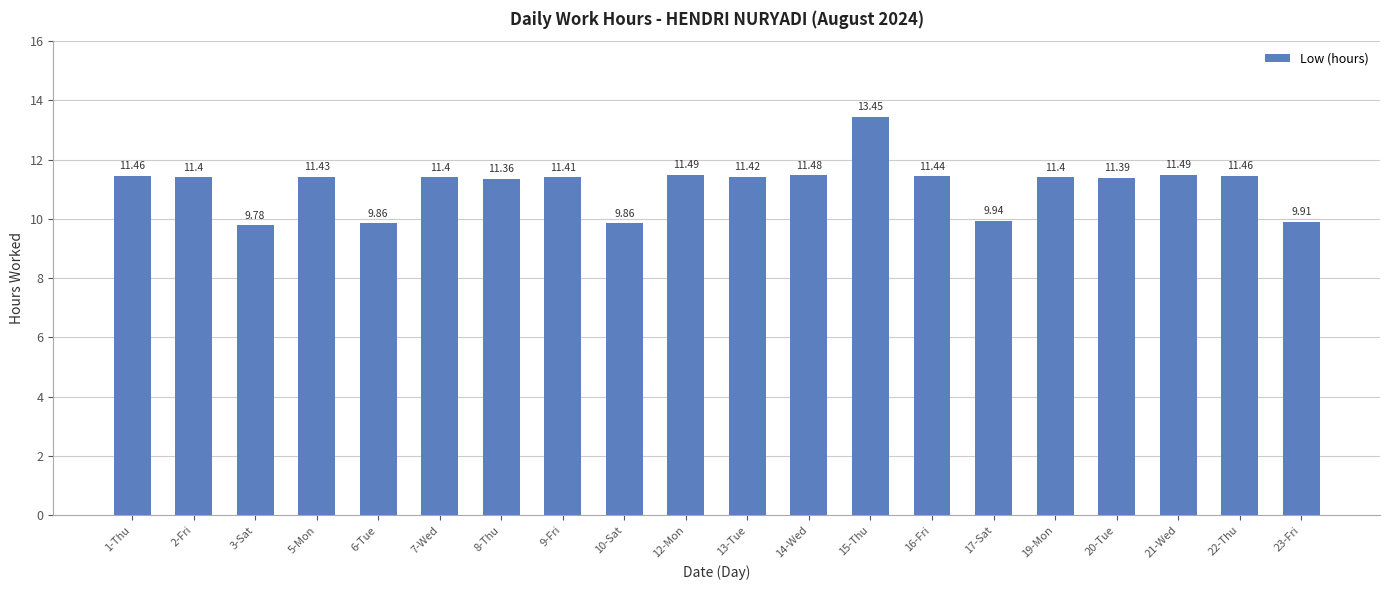

What is the sum of all values?

222.8